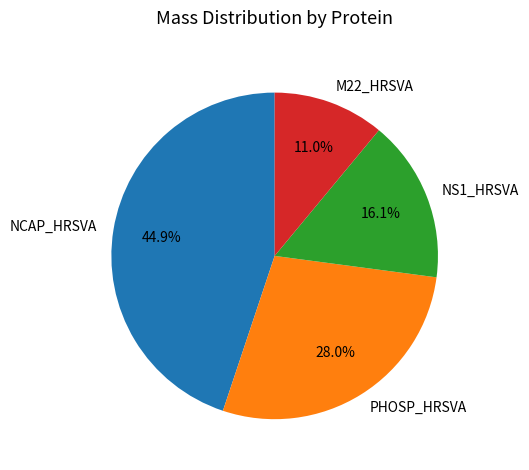

Rank the categories by value from highest to lowest.

NCAP_HRSVA, PHOSP_HRSVA, NS1_HRSVA, M22_HRSVA